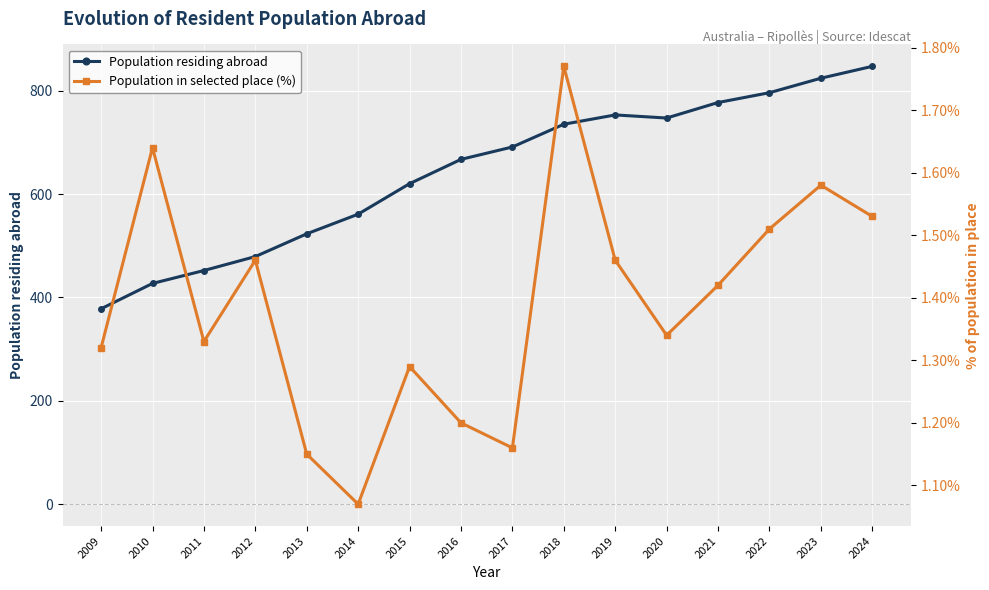

Rank the series by their average value, from lowest to highest.

Population in selected place (%), Population residing abroad